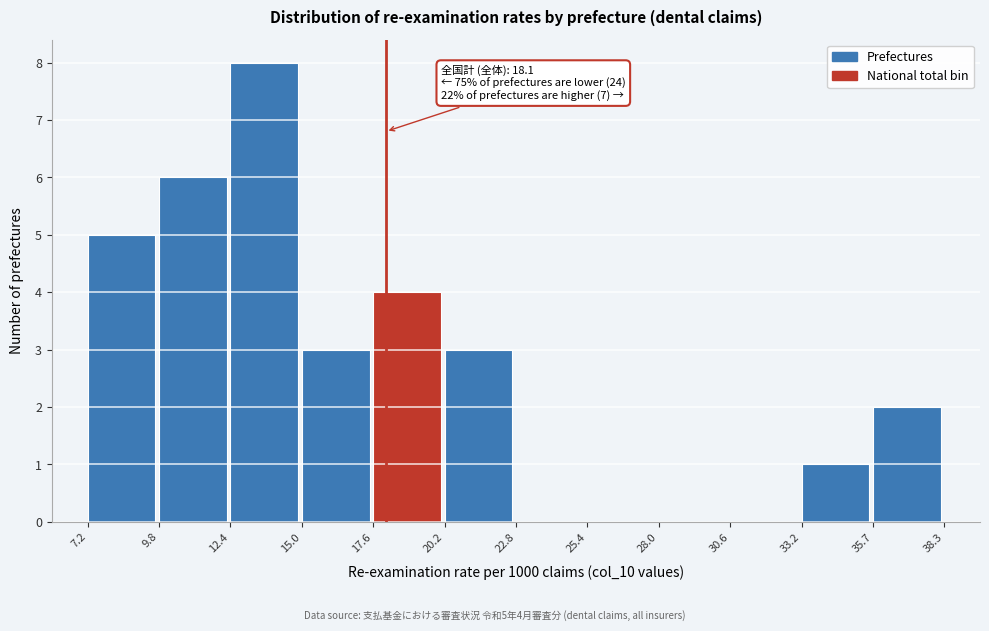

Over which range of the x-axis is the bar tallest?

12.4 to 15.0